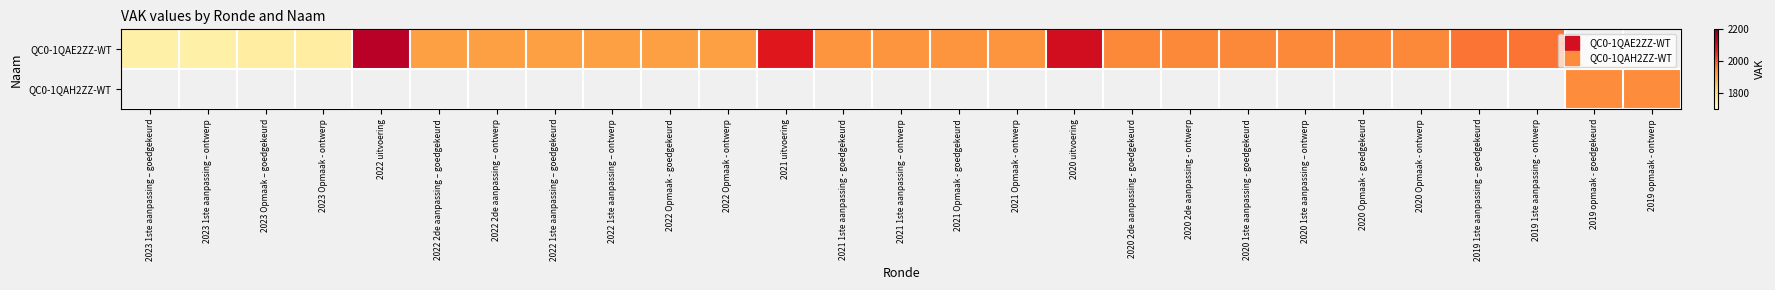

Rank the series by their average value, from highest to lowest.

QC0-1QAE2ZZ-WT, QC0-1QAH2ZZ-WT